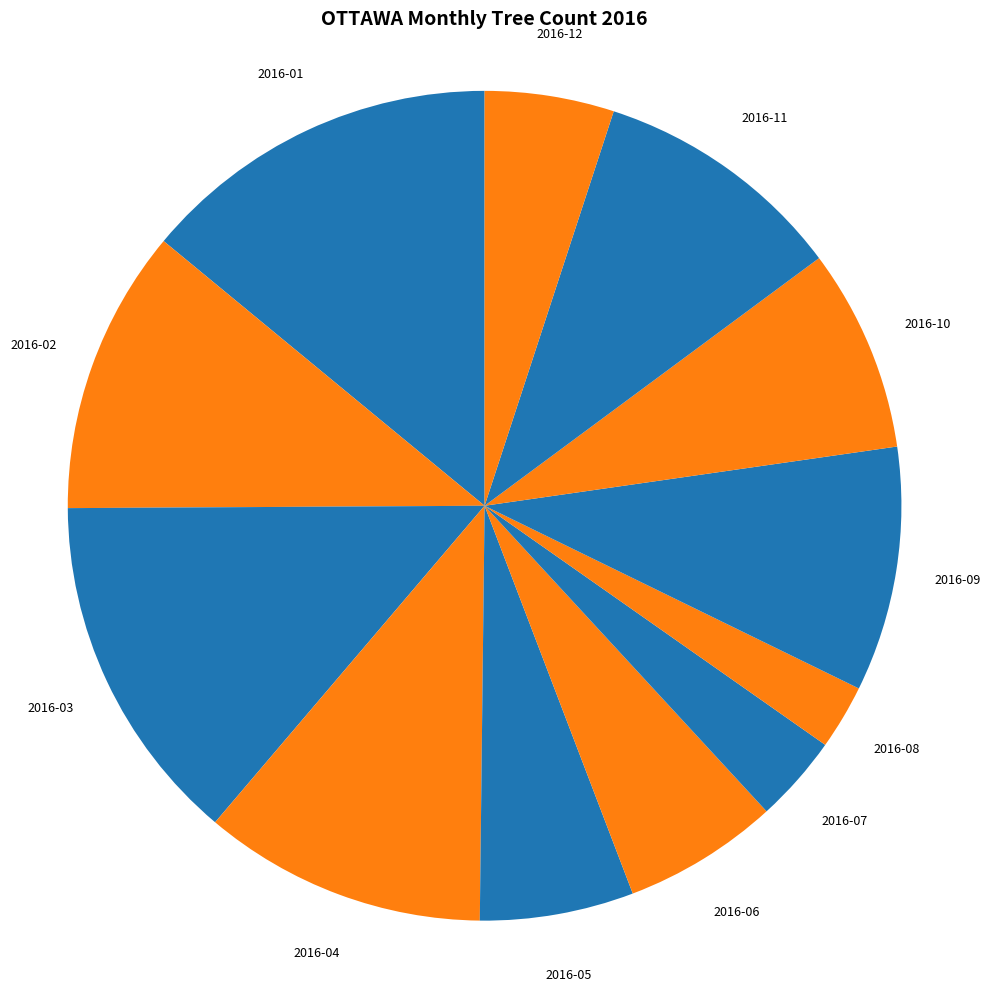

Which category has the smallest portion of the pie?

2016-08